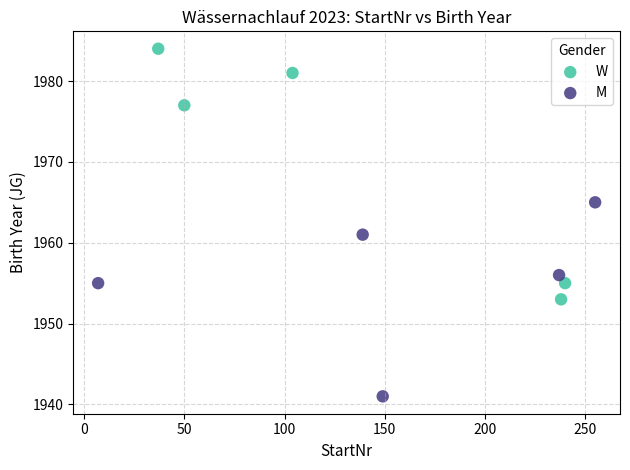

Which series has the widest spread of Y values?

W